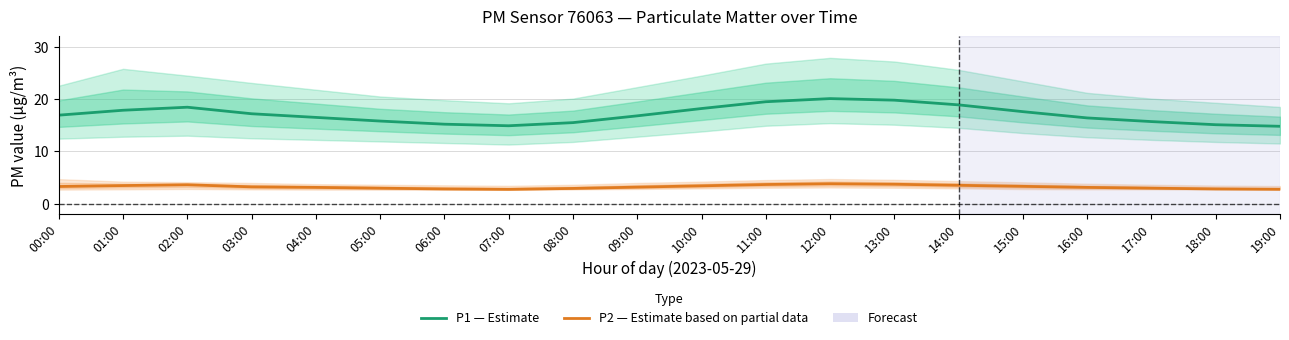

How many data points does each series have?

20